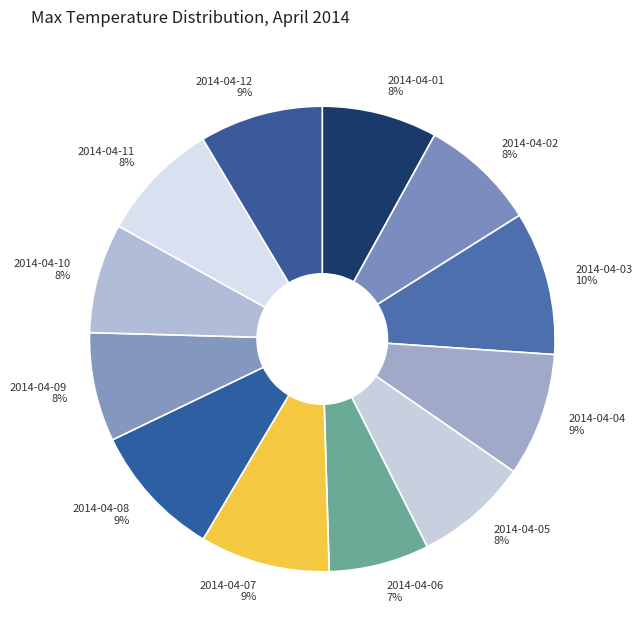

Does any single category account for the majority?

No